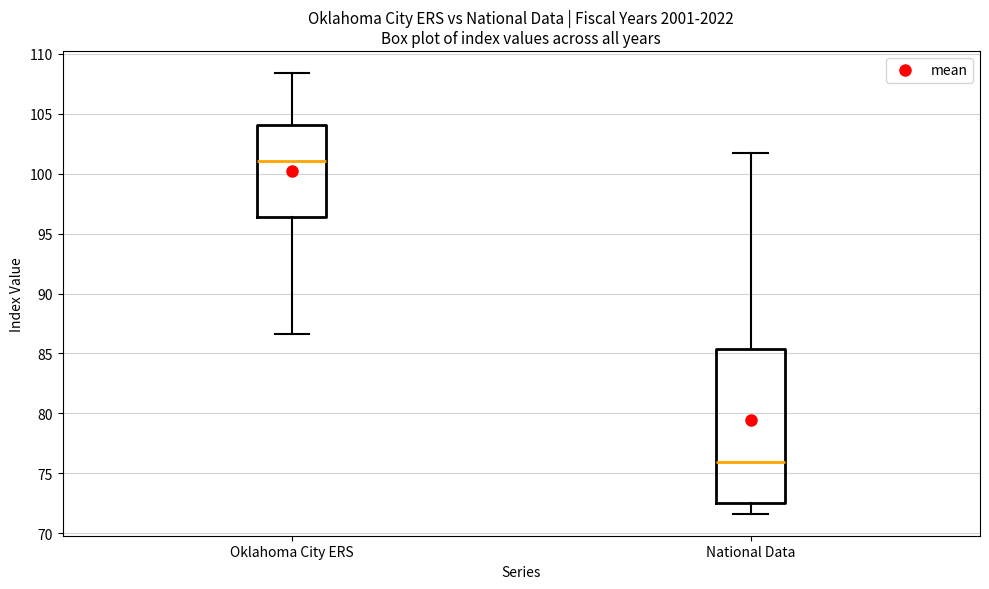

Which box is the tallest, from its lower edge to its upper edge?

National Data